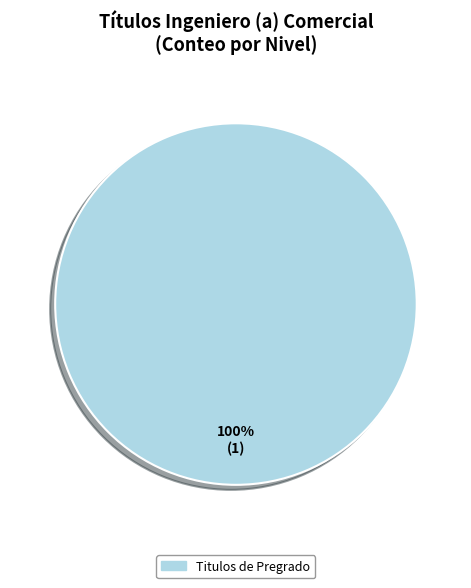

Does any single category account for the majority?

Yes